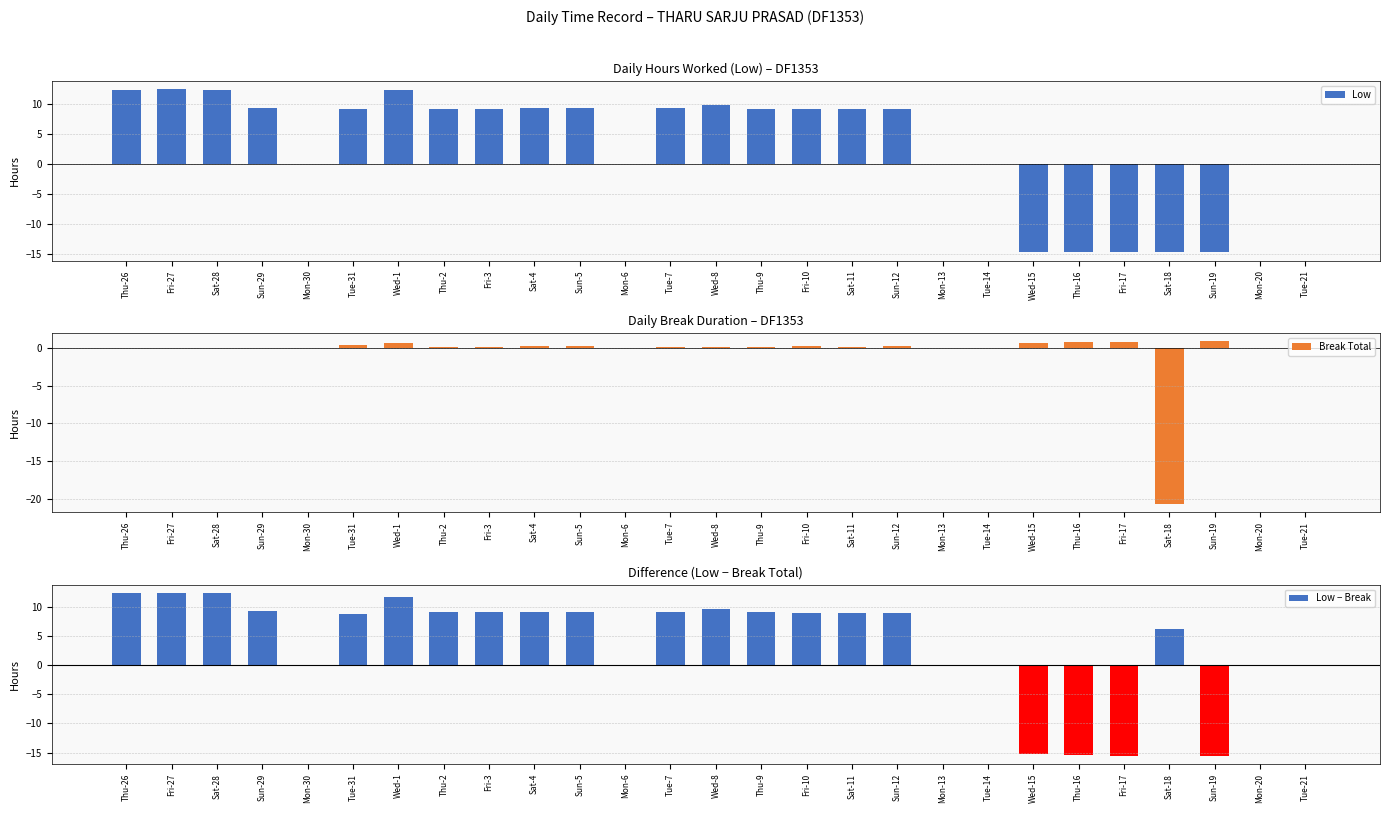

At which category is the sum across all series the highest?

Fri-27